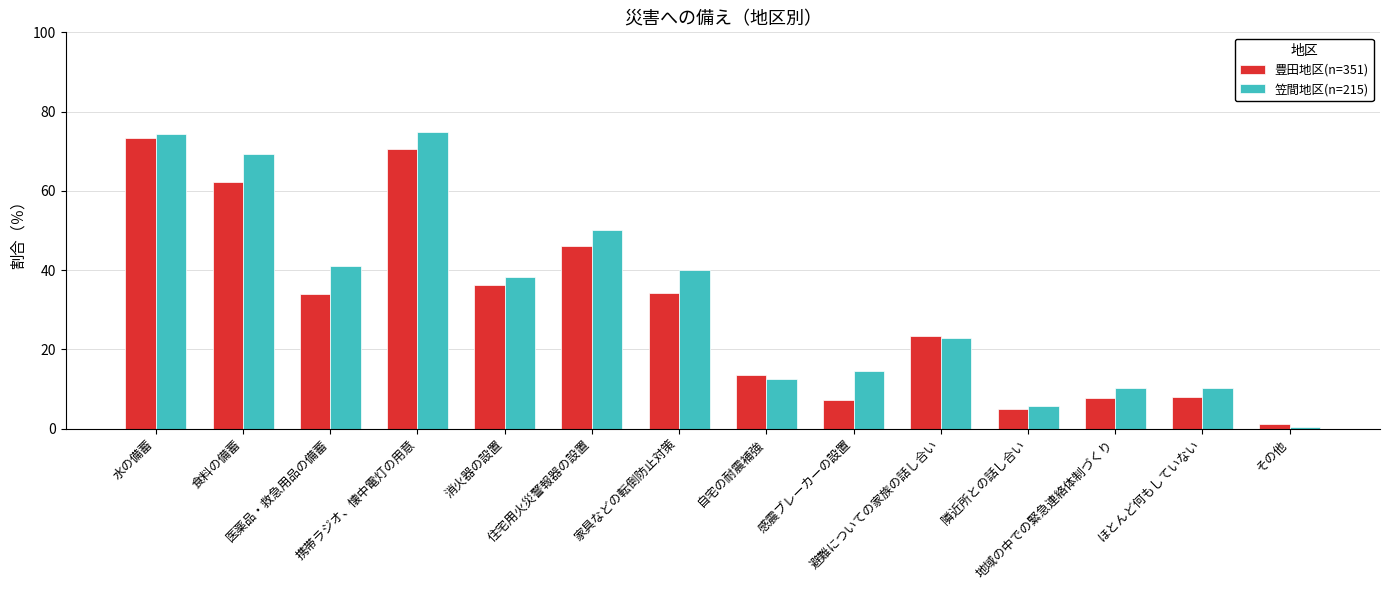

What are all the series names shown in the legend?

豊田地区(n=351), 笠間地区(n=215)